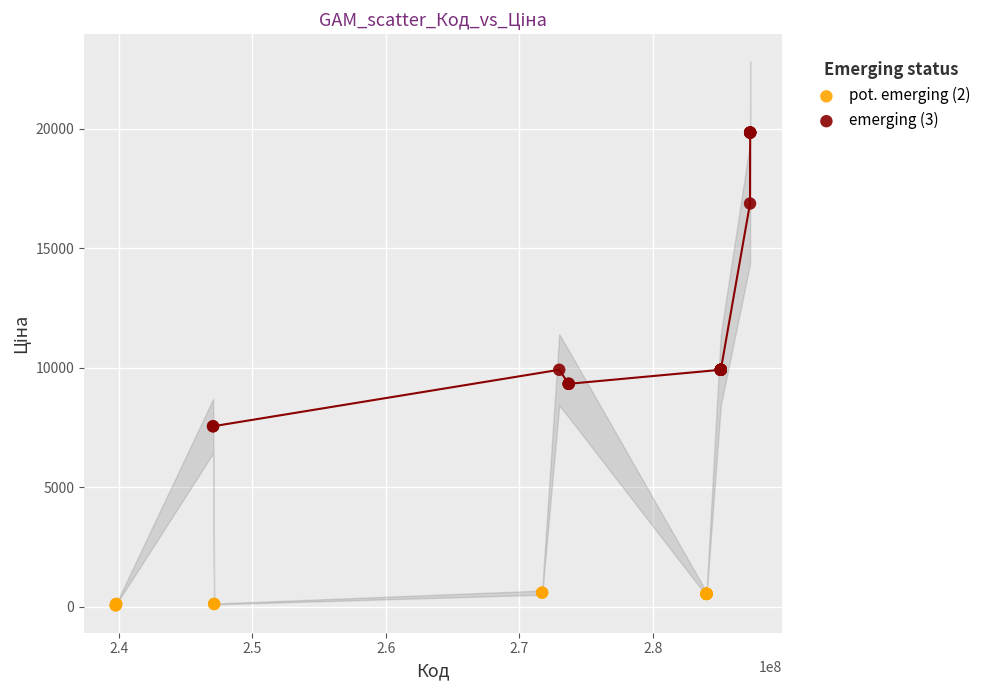

Which series has the largest Y range (max minus min)?

emerging (3)